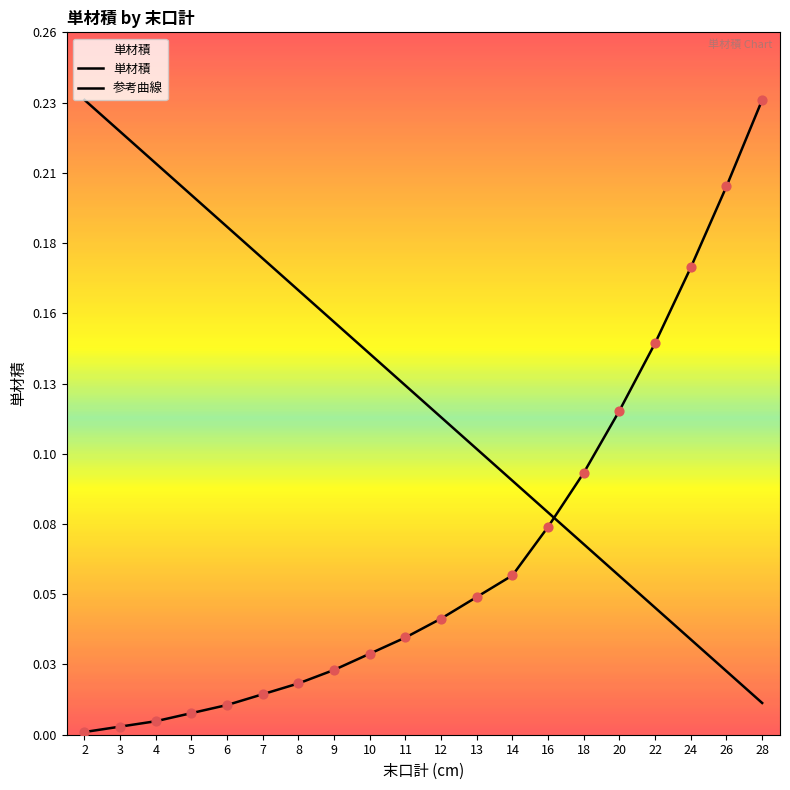

At which category is the sum across all series the highest?

28